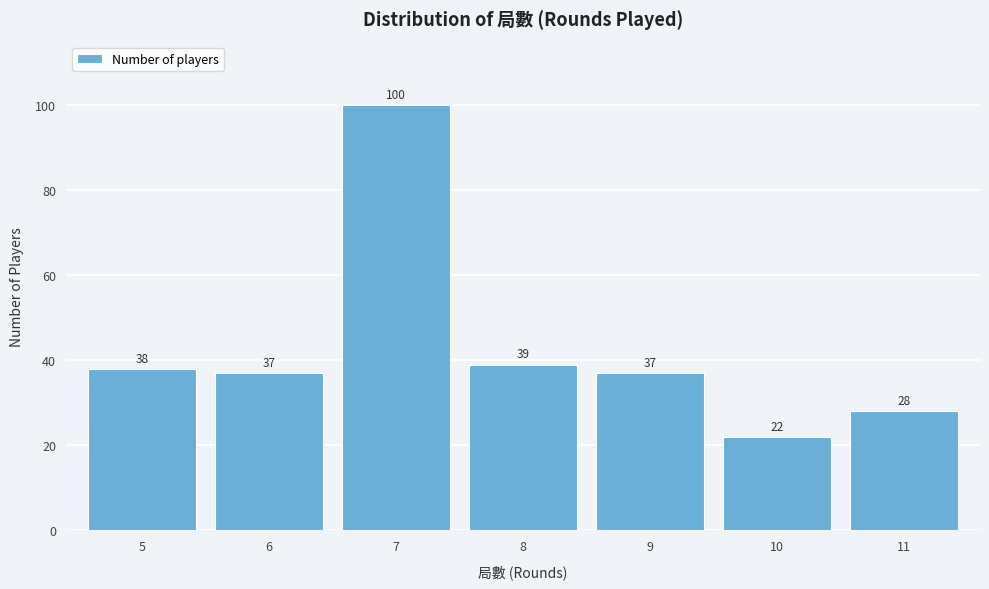

Reading left to right, list all the values displayed in this chart.

5=38	6=37	7=100	8=39	9=37	10=22	11=28